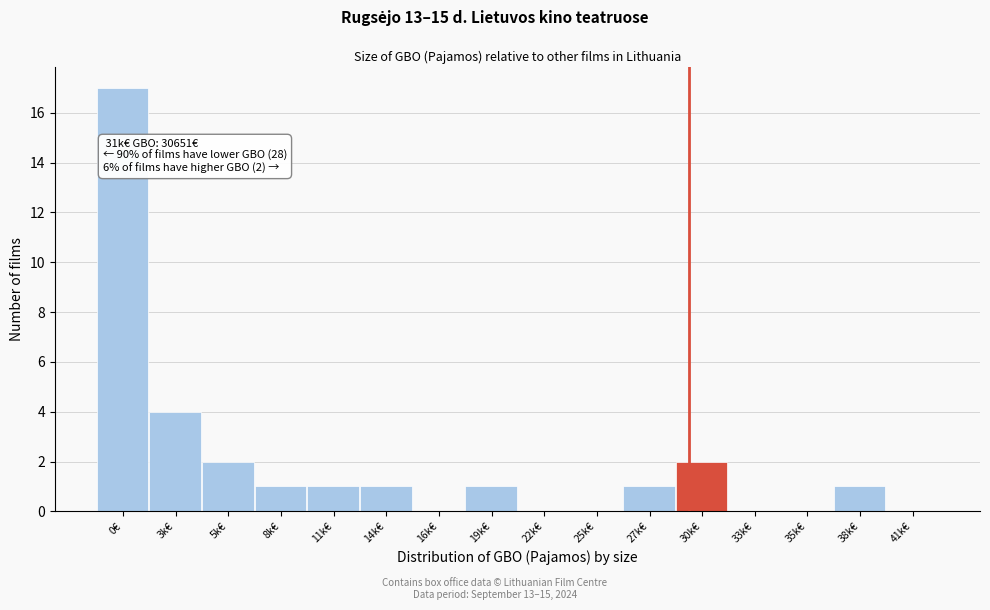

Reading left to right, extract all data points from this chart.

0€=17	3k€=4	5k€=2	8k€=1	11k€=1	14k€=1	16k€=0	19k€=1	22k€=0	25k€=0	27k€=1	30k€=2	33k€=0	35k€=0	38k€=1	41k€=0